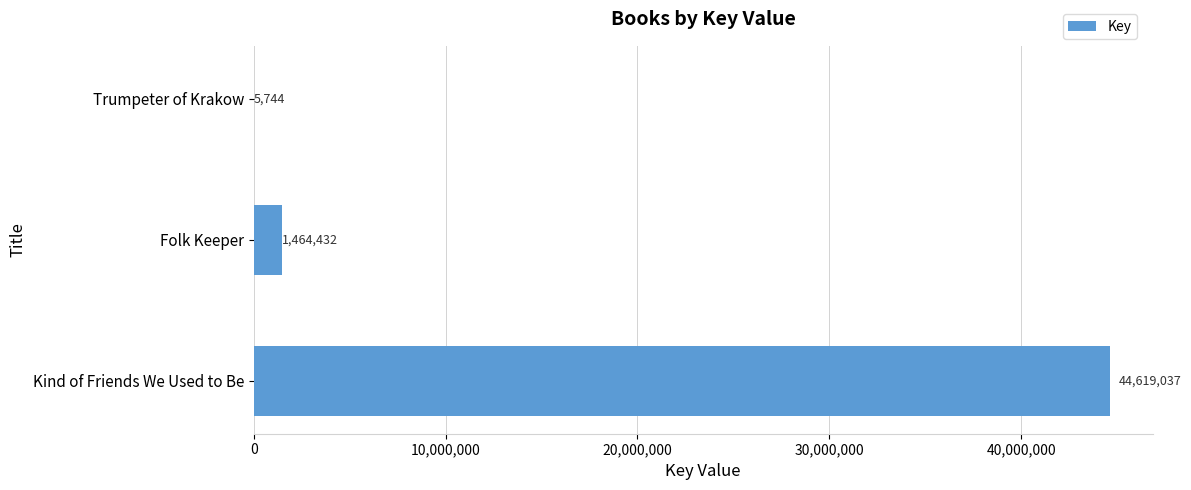

What is the average value?

15363071